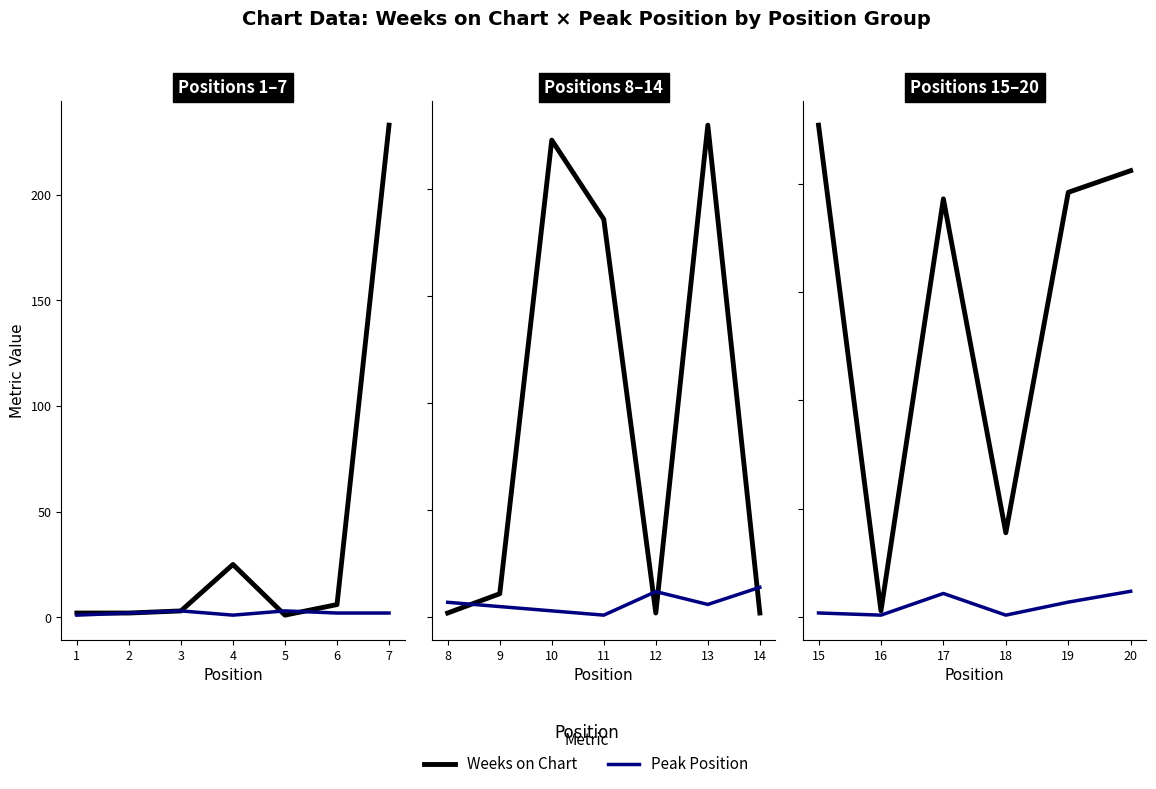

True or false: Weeks on Chart and Peak Position intersect in this chart.

False